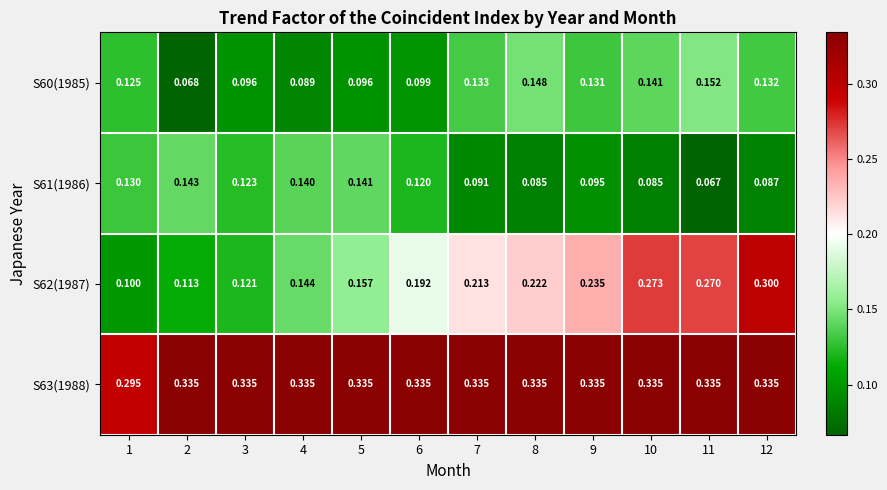

Which series has the largest total across all categories?

S63(1988)